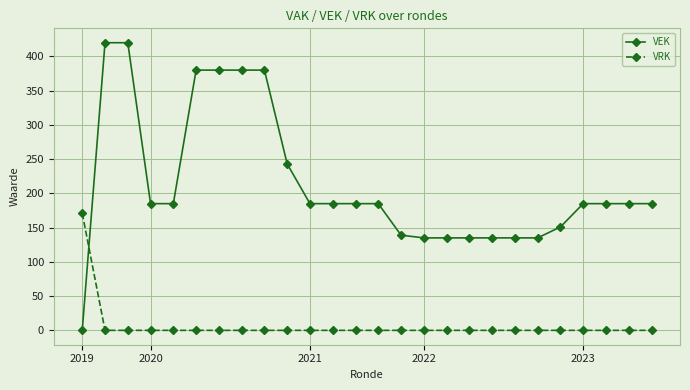

Which series has the widest spread of values?

VEK